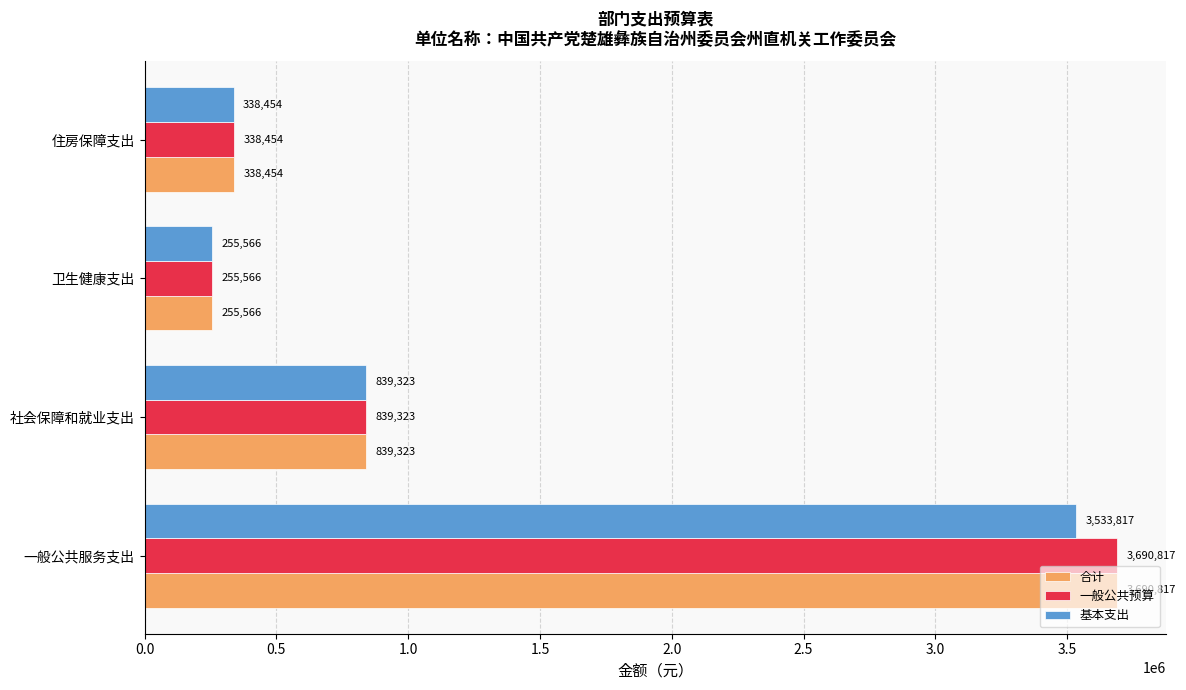

How many categories are shown in the chart?

4